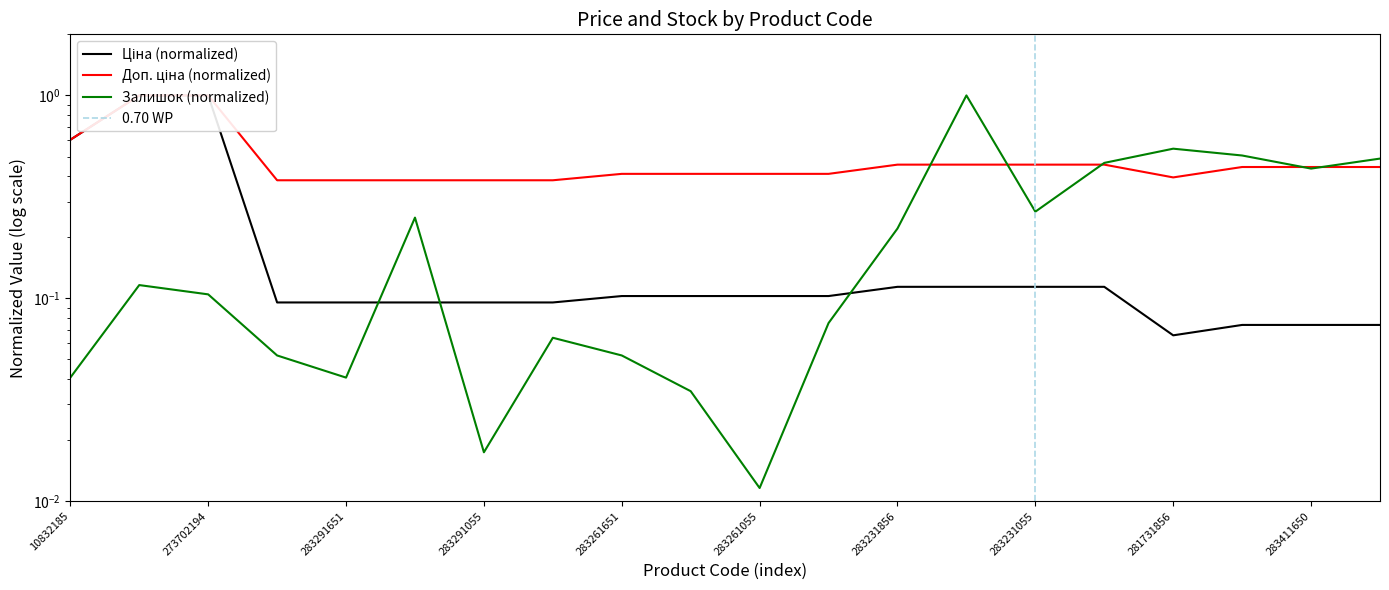

List the series in order of their peak value, highest first.

Ціна, Доп. ціна, Залишок